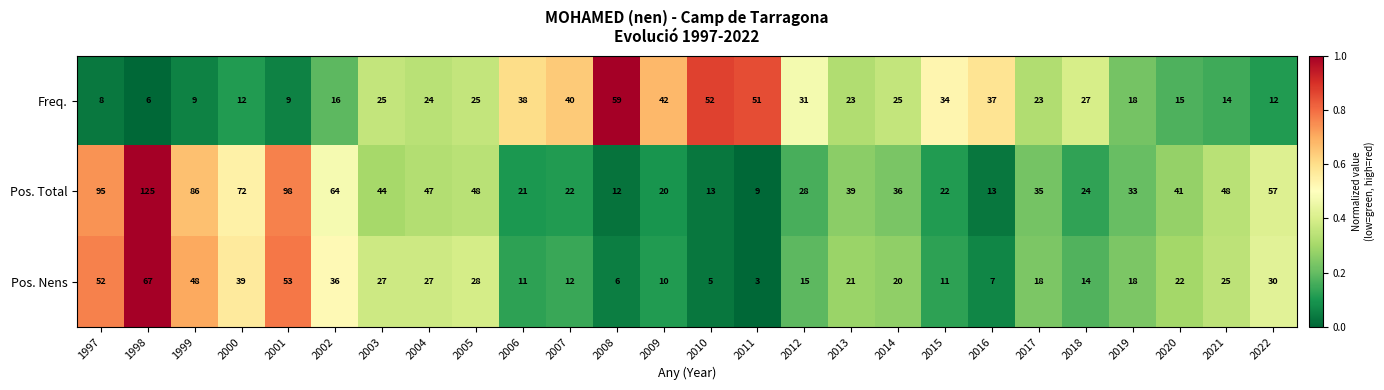

What is the difference between the highest and lowest values at 2015?

23